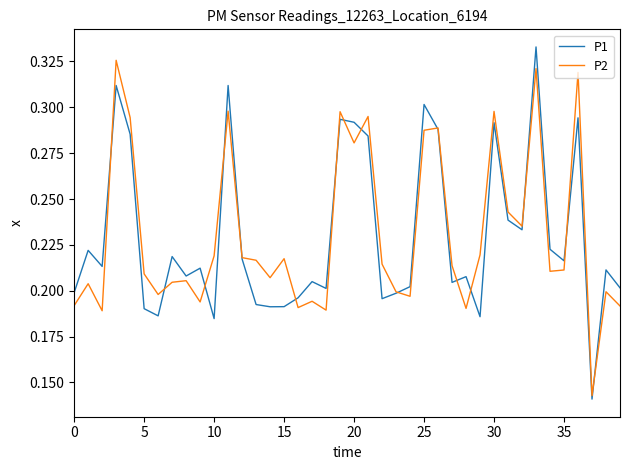

What is the sum of all P2 values?

9.2